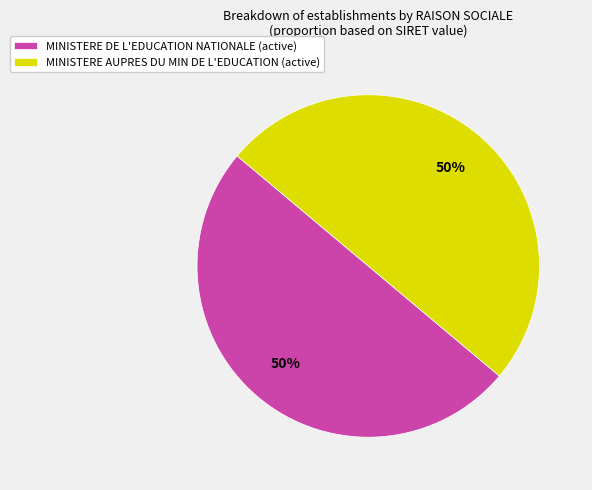

To the nearest percent, what is the combined percentage of MINISTERE AUPRES DU MIN DE L'EDUCATION (active) and MINISTERE DE L'EDUCATION NATIONALE (active)?

100%